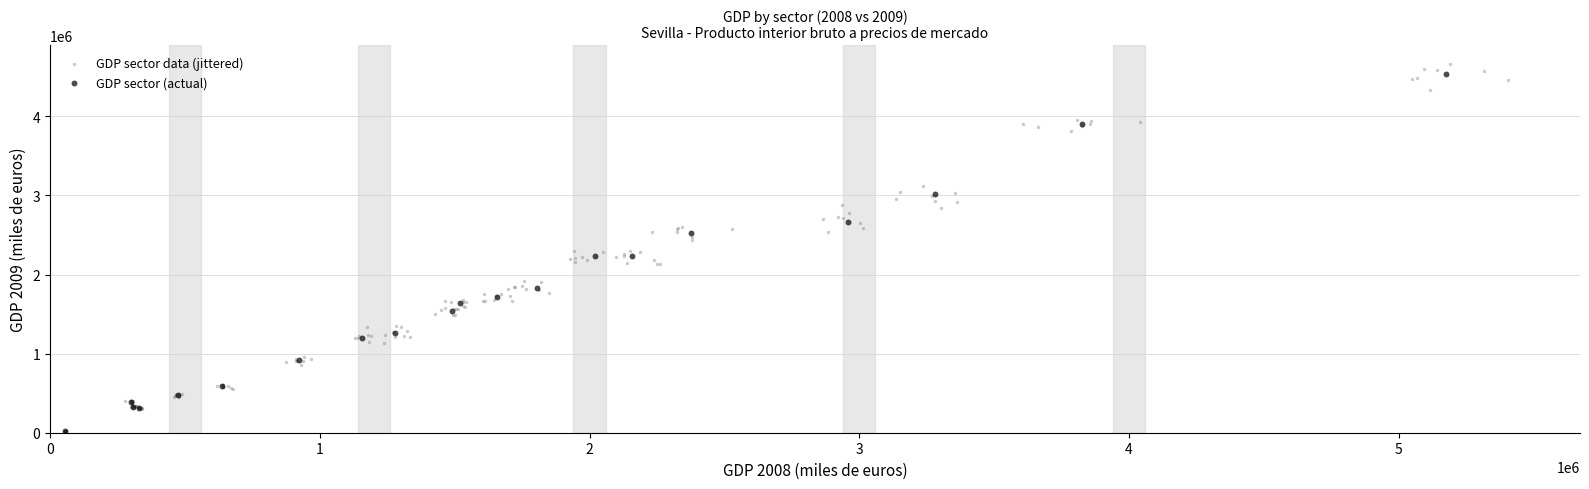

What are all the series names shown in the legend?

GDP sector data (jittered), GDP sector (actual)